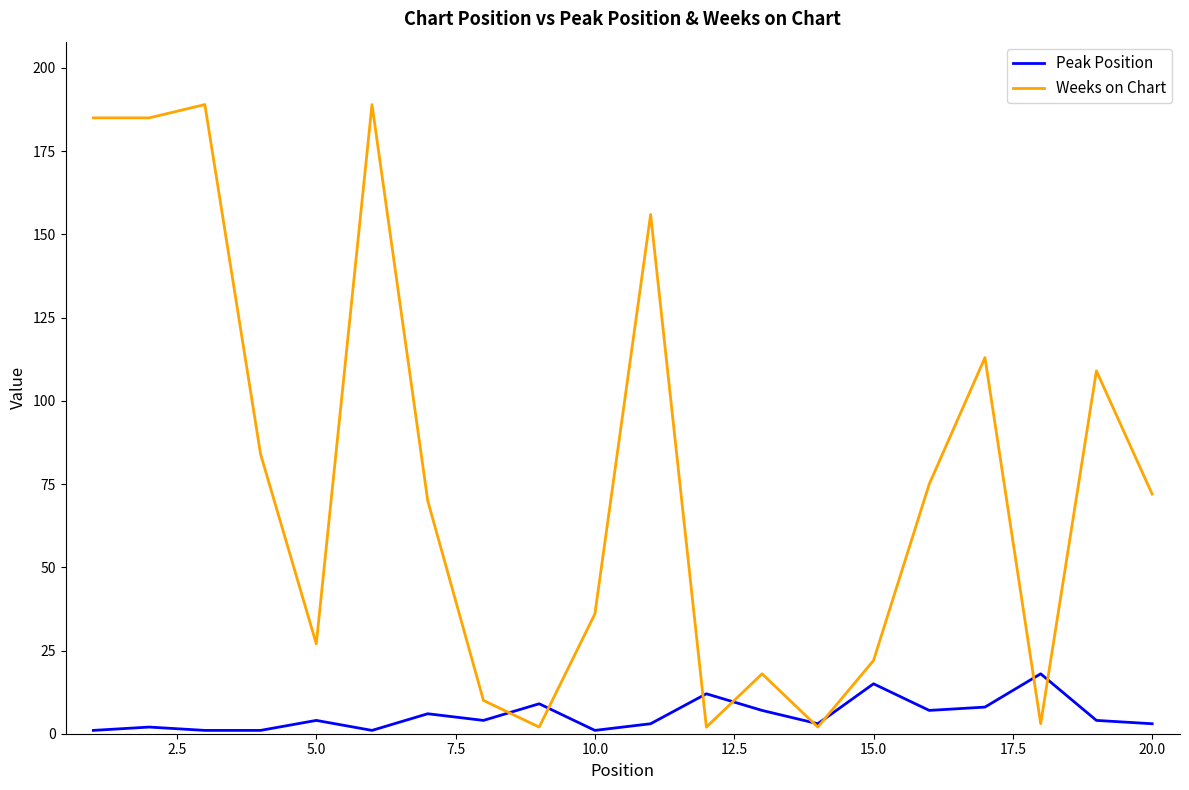

Does the chart display data point markers on the line(s)?

No